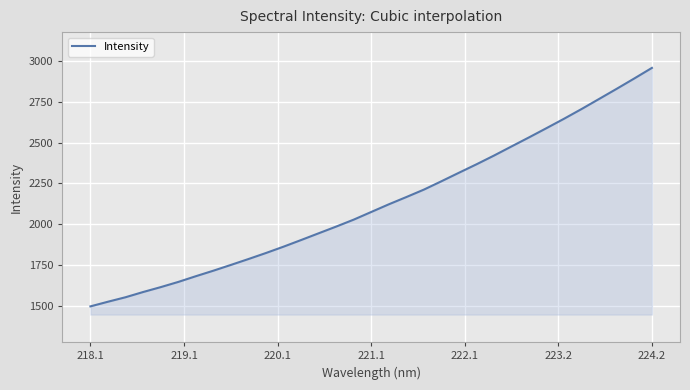

What is the minimum value shown in the chart?

1498.0